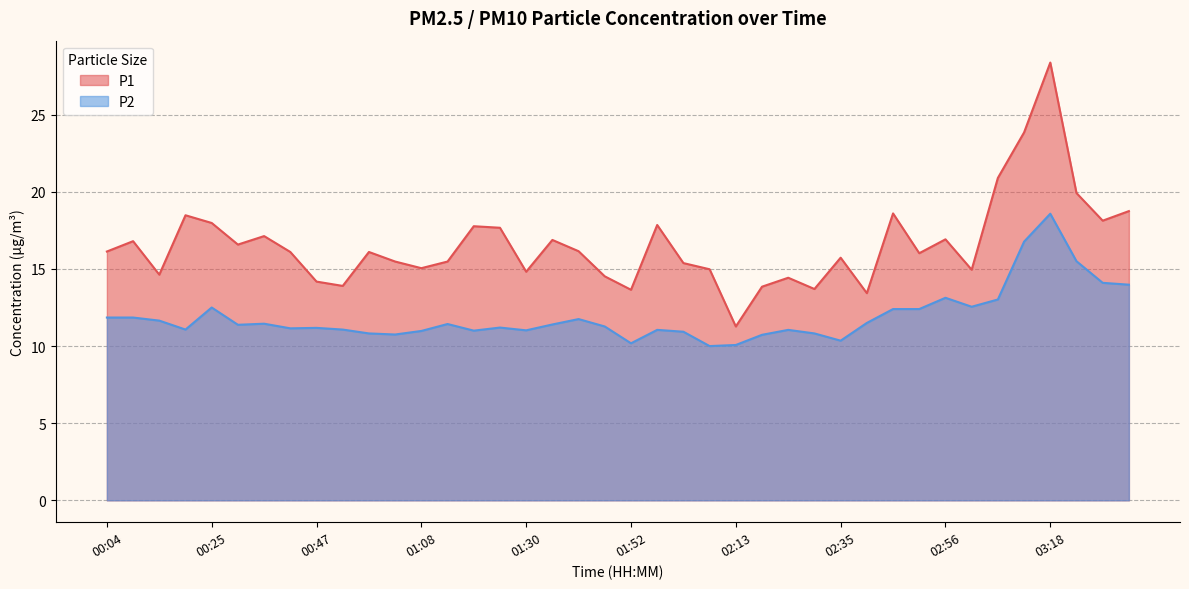

Reading left to right, list all the values displayed in this chart.

P1: 16.1	16.8	14.6	18.5	18.0	16.6	17.1	16.1	14.2	13.9	16.1	15.5	15.1	15.5	17.8	17.7	14.8	16.9	16.1	14.5	13.7	17.9	15.4	15.0	11.3	13.8	14.4	13.7	15.7	13.4	18.6	16.0	16.9	14.9	20.9	23.9	28.4	19.9	18.1	18.8
P2: 11.8	11.8	11.7	11.1	12.5	11.4	11.4	11.2	11.2	11.1	10.8	10.8	11.0	11.4	11.0	11.2	11.0	11.4	11.8	11.3	10.2	11.1	10.9	10.0	10.1	10.7	11.1	10.8	10.3	11.5	12.4	12.4	13.1	12.6	13.0	16.8	18.6	15.5	14.1	14.0